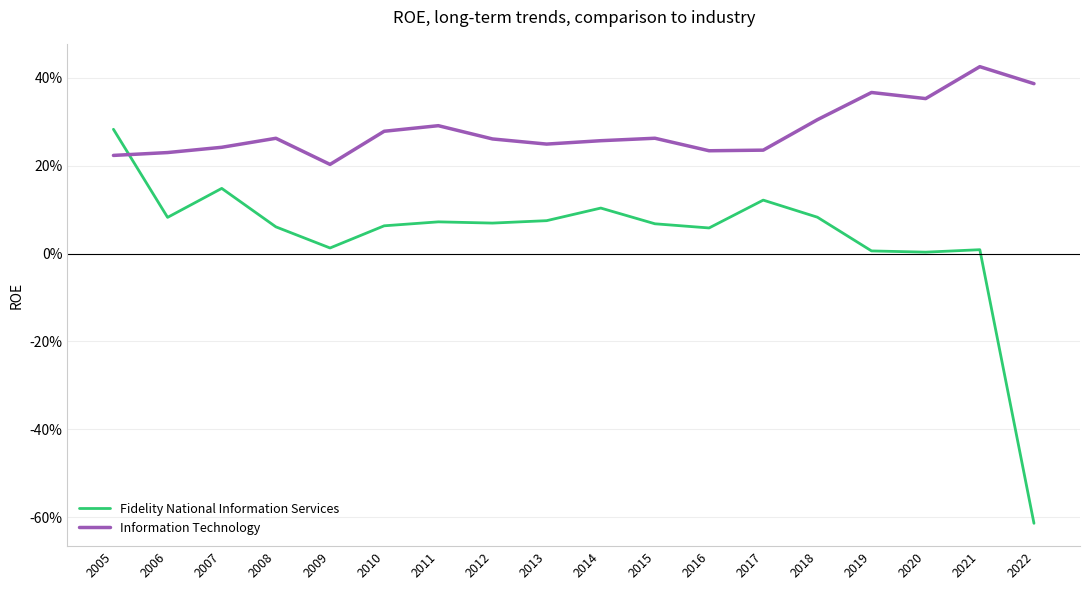

Is it true that Information Technology equals 0.3 at 2005?

False